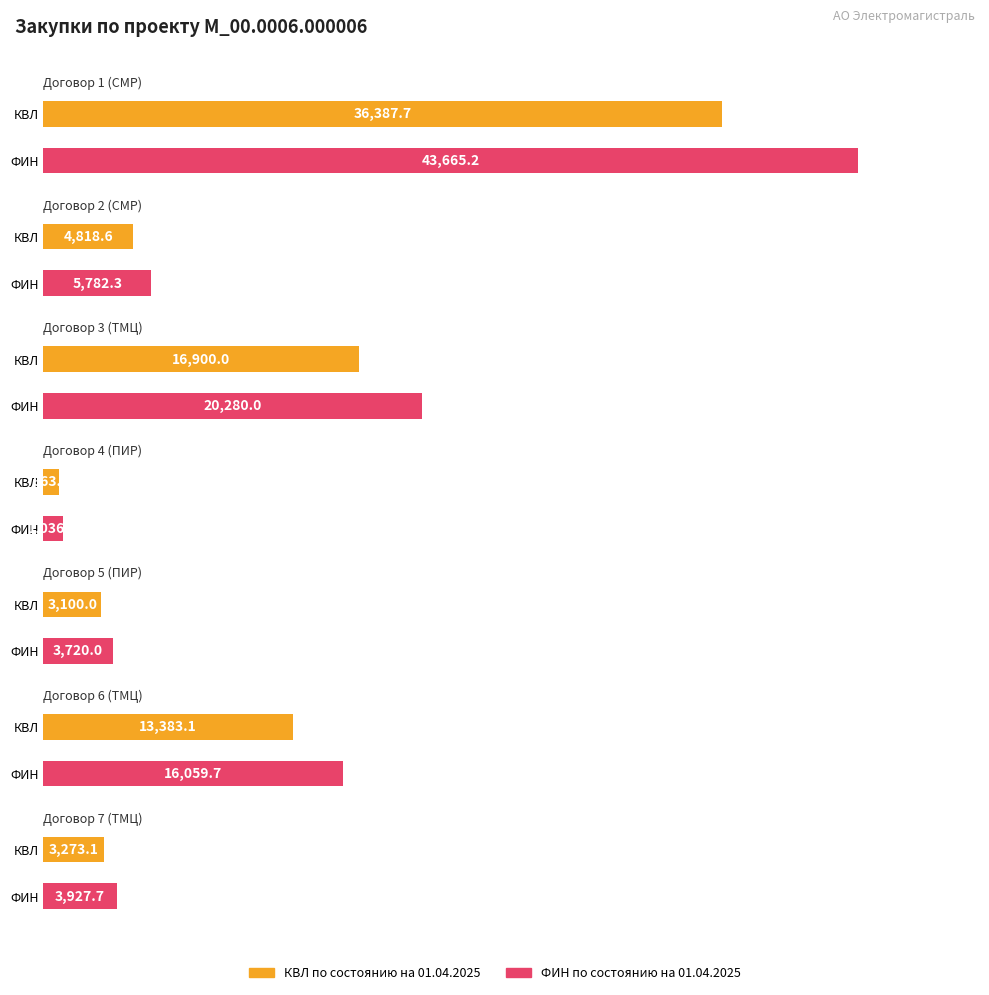

Reading left to right, what are all the values shown in this chart?

КВЛ по состоянию на 01.04.2025: 36387.7	4818.6	16900.0	863.3	3100.0	13383.1	3273.1
ФИН по состоянию на 01.04.2025: 43665.2	5782.3	20280.0	1036.0	3720.0	16059.7	3927.7